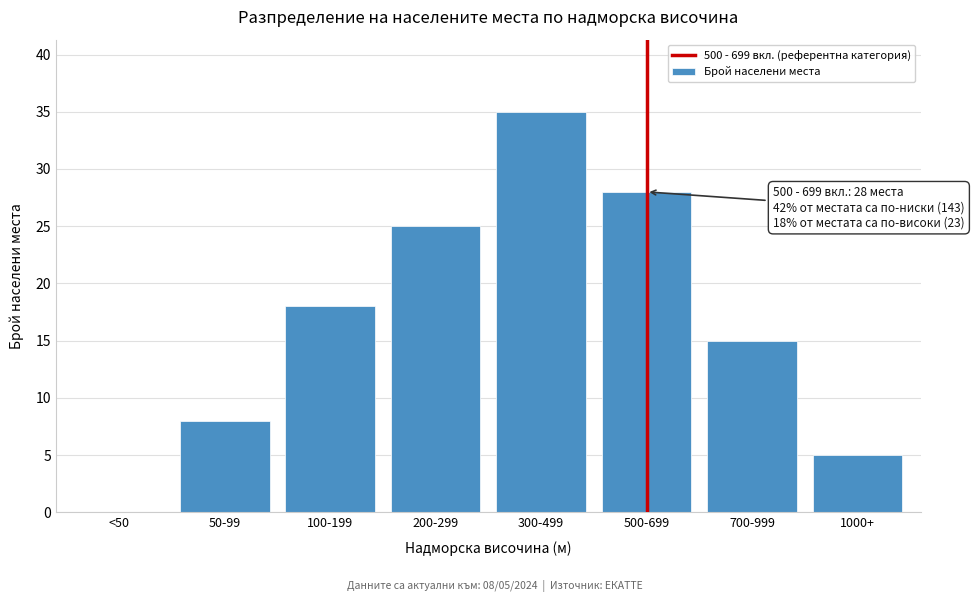

Reading left to right, list all the values displayed in this chart.

<50=0	50-99=8	100-199=18	200-299=25	300-499=35	500-699=28	700-999=15	1000+=5